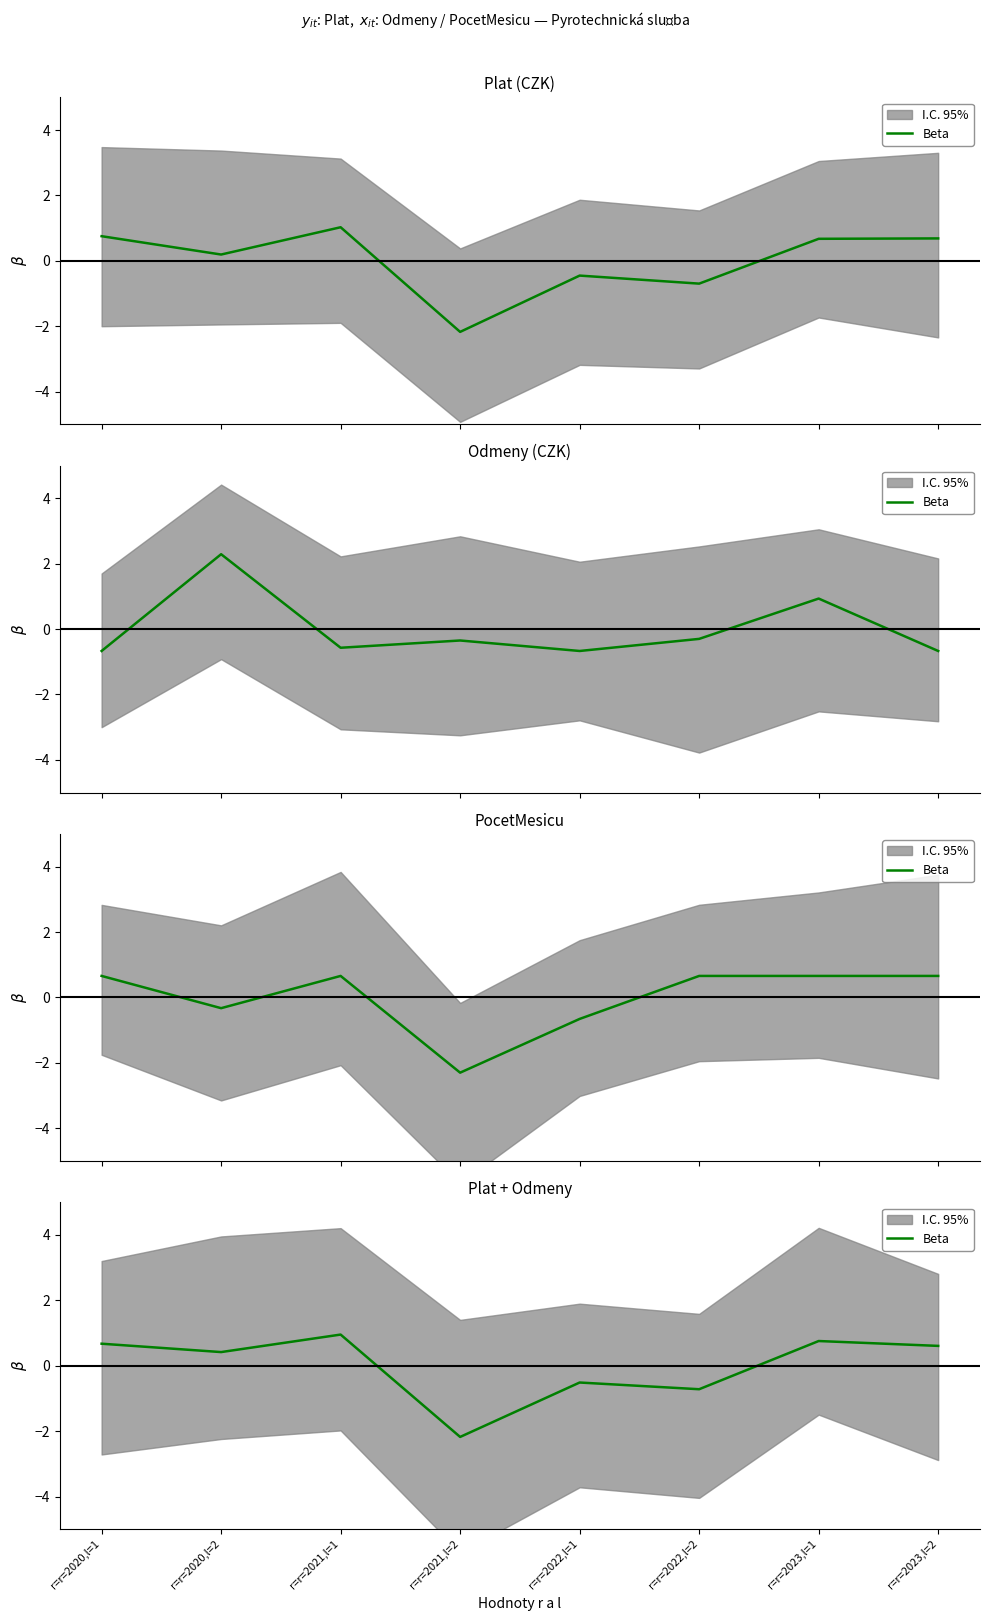

How many lines are shown in the chart?

1